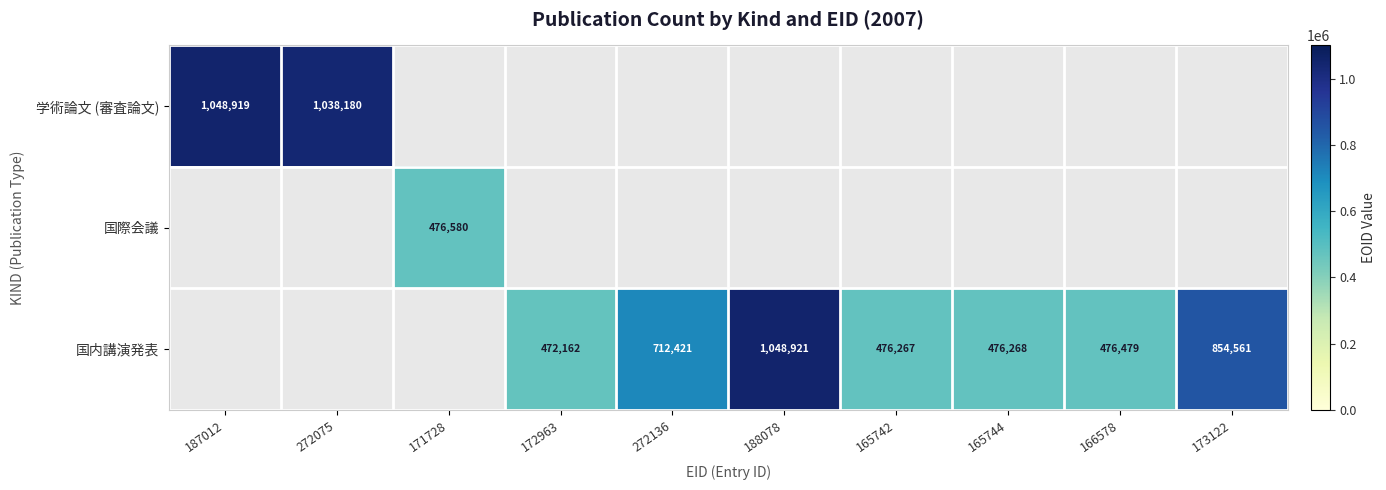

What is the difference between the 国内講演発表 values at 188078 and 165744?

572653